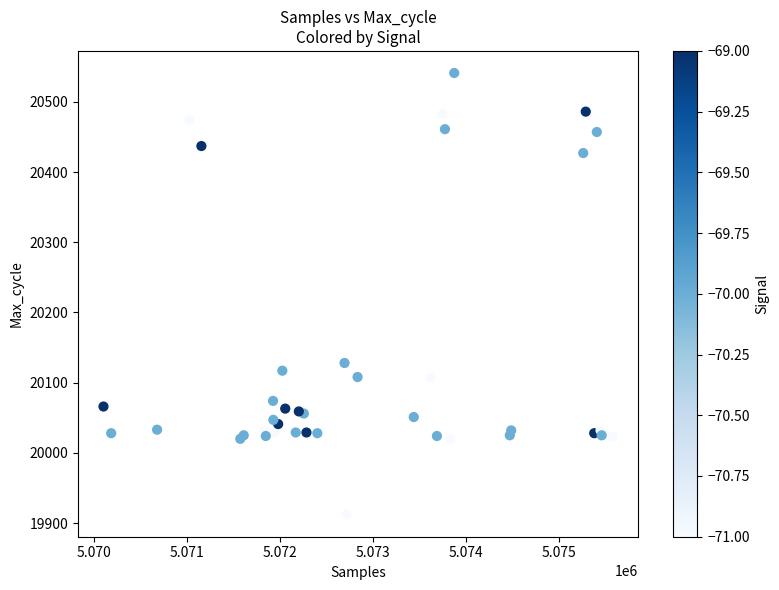

What Y value in the scatter plot is closest to 20226?

20128